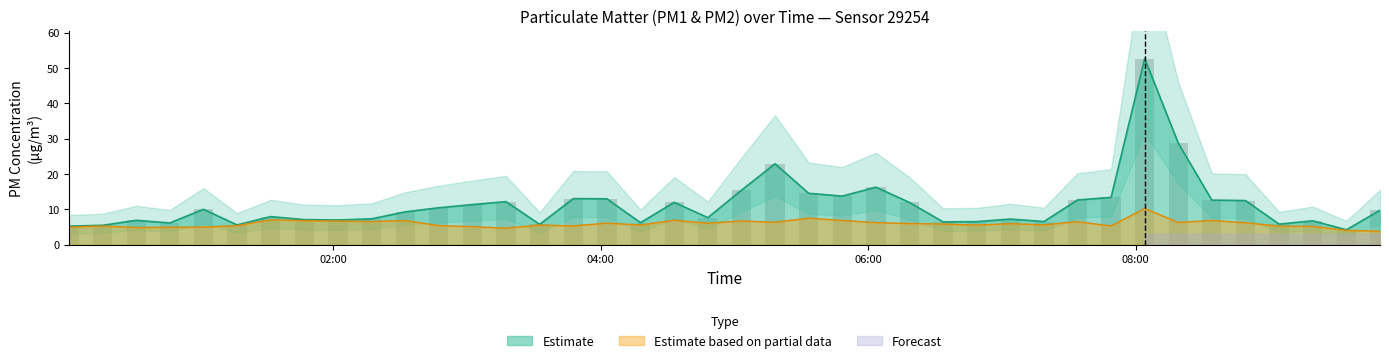

How many bars are there in each group?

2